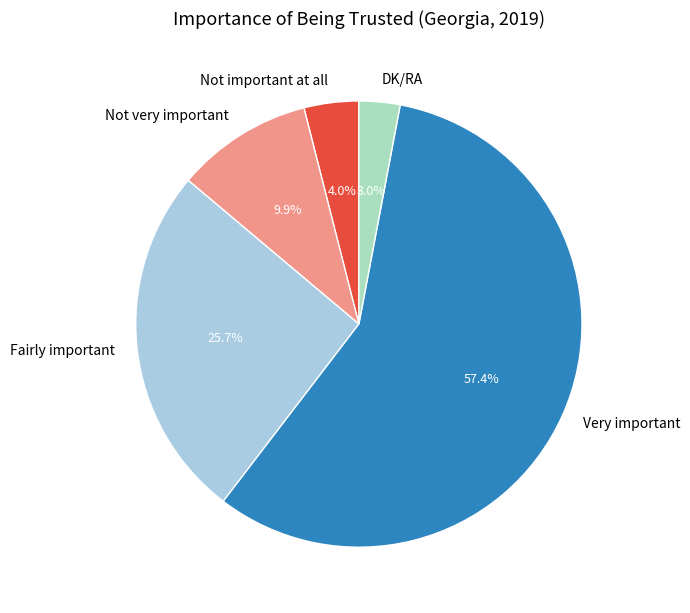

Is it true that Not important at all is 4% of the pie?

True